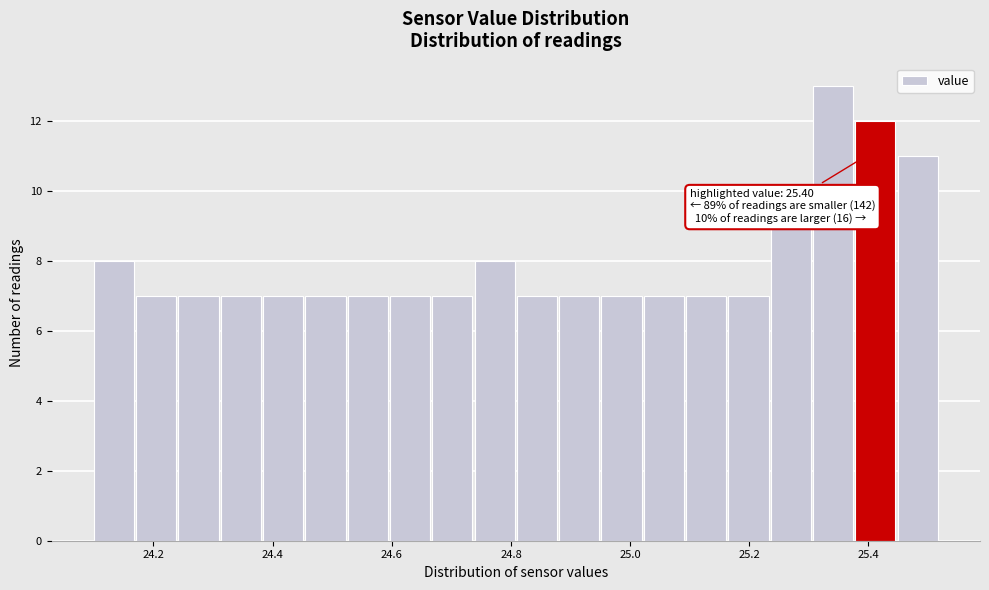

Around what value on the x-axis is the tallest bar? Give the approximate position of its centre, as read against the axis.

25.34